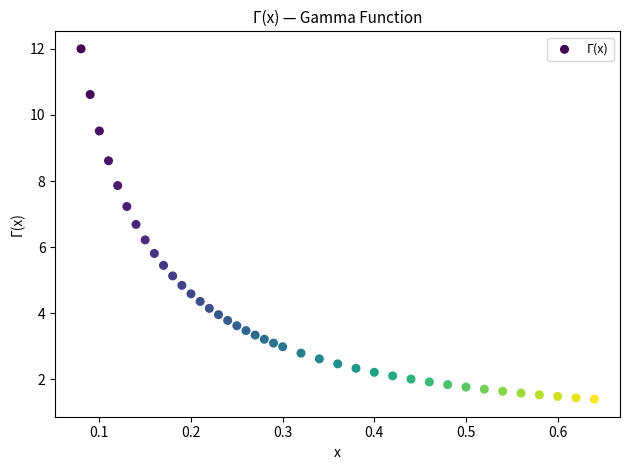

What is the range of X values (max minus min)?

0.6